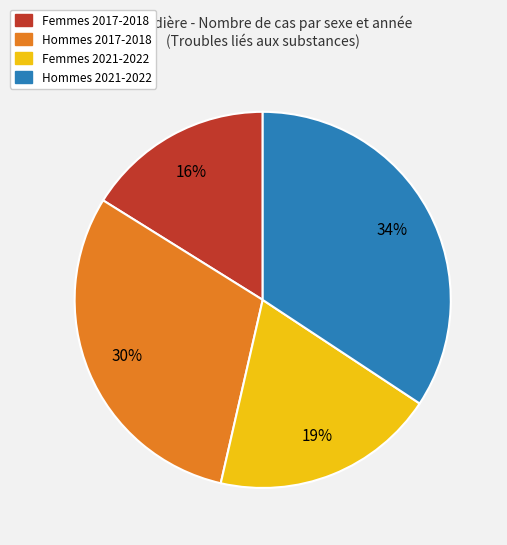

Count the number of slices in the pie.

4